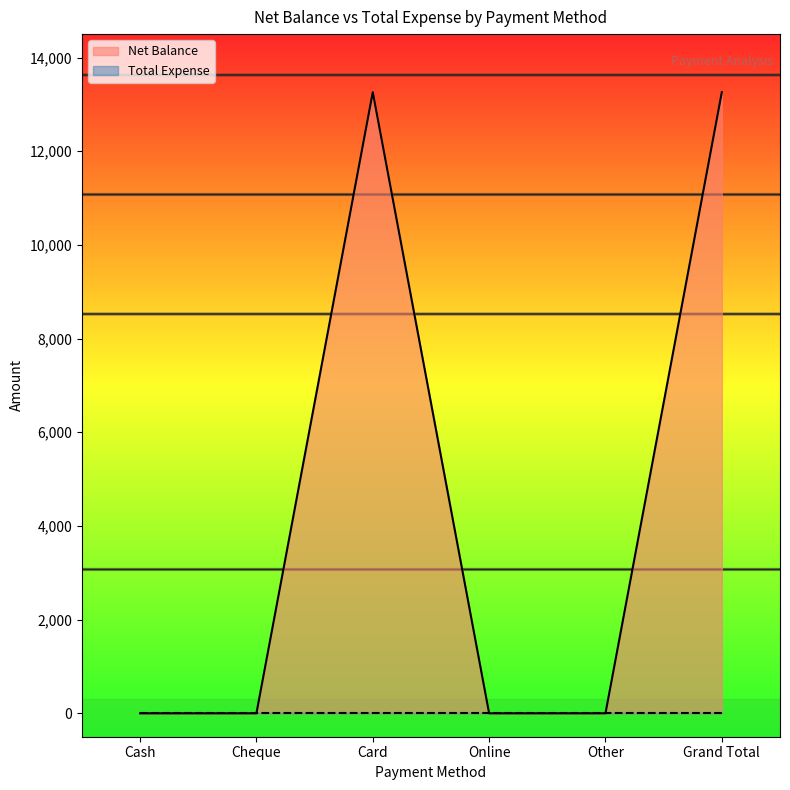

Which category has the lowest value across all series?

Cash